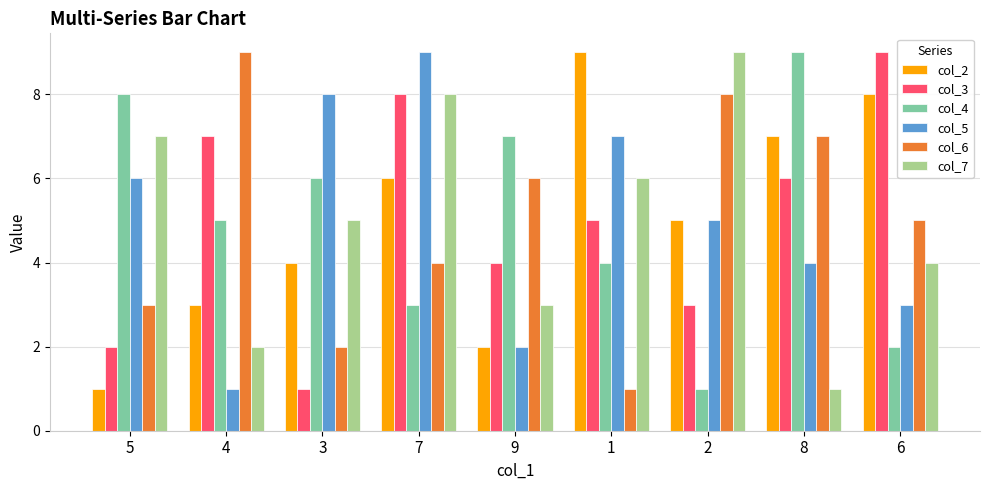

Count the number of categories in the chart.

9